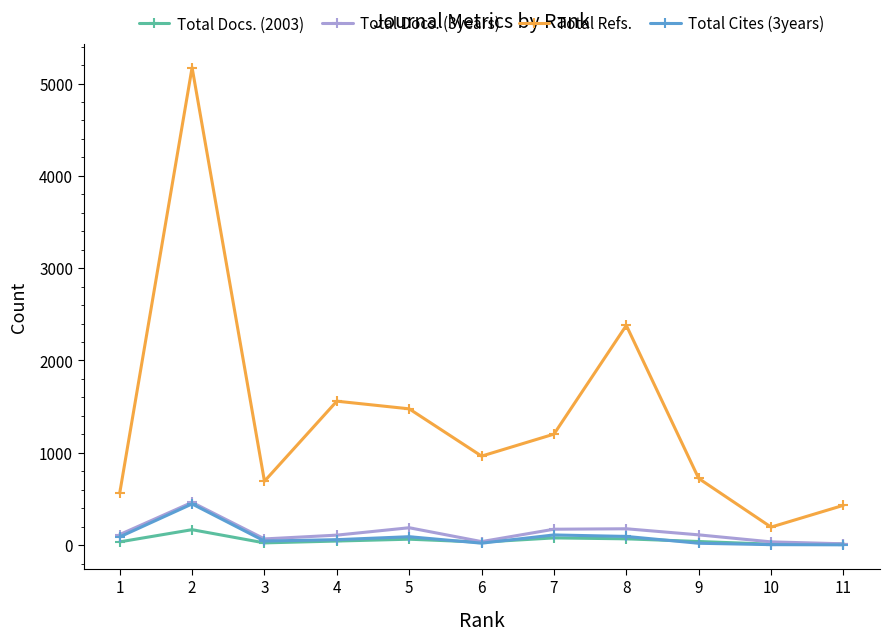

True or false: Total Cites (3years) and Total Refs. cross at least once.

False